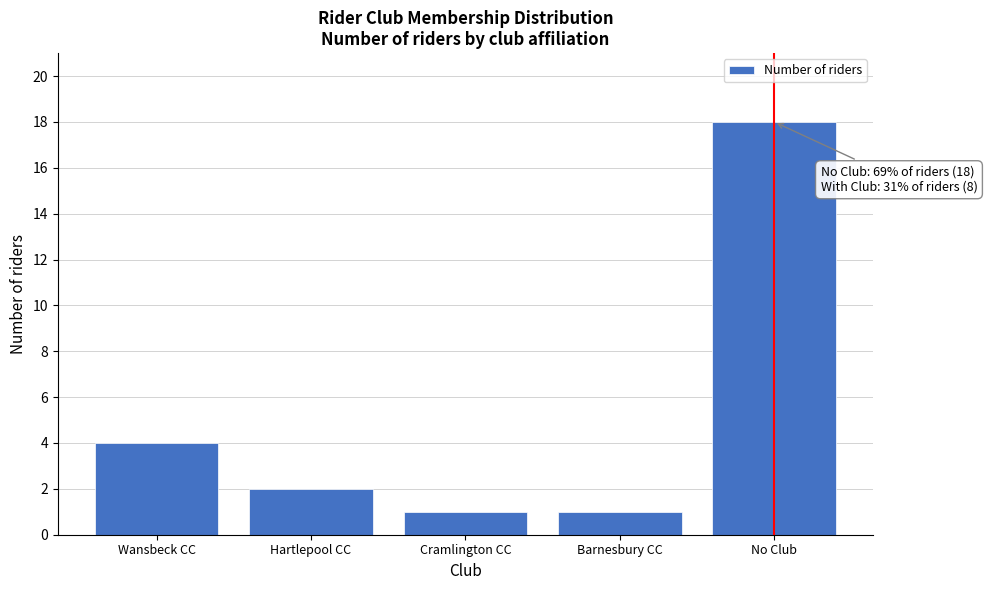

Reading left to right, list all the values displayed in this chart.

4	2	1	1	18